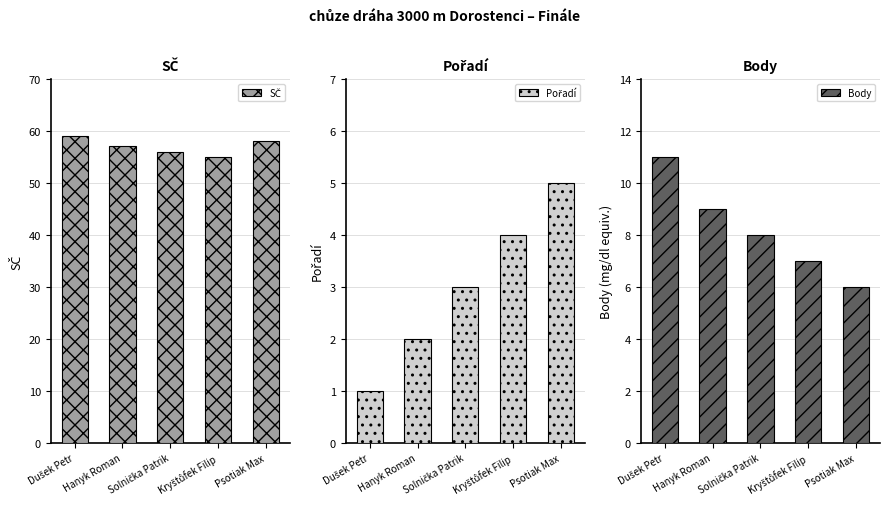

Is it true that Pořadí equals 1 at Dušek Petr?

True